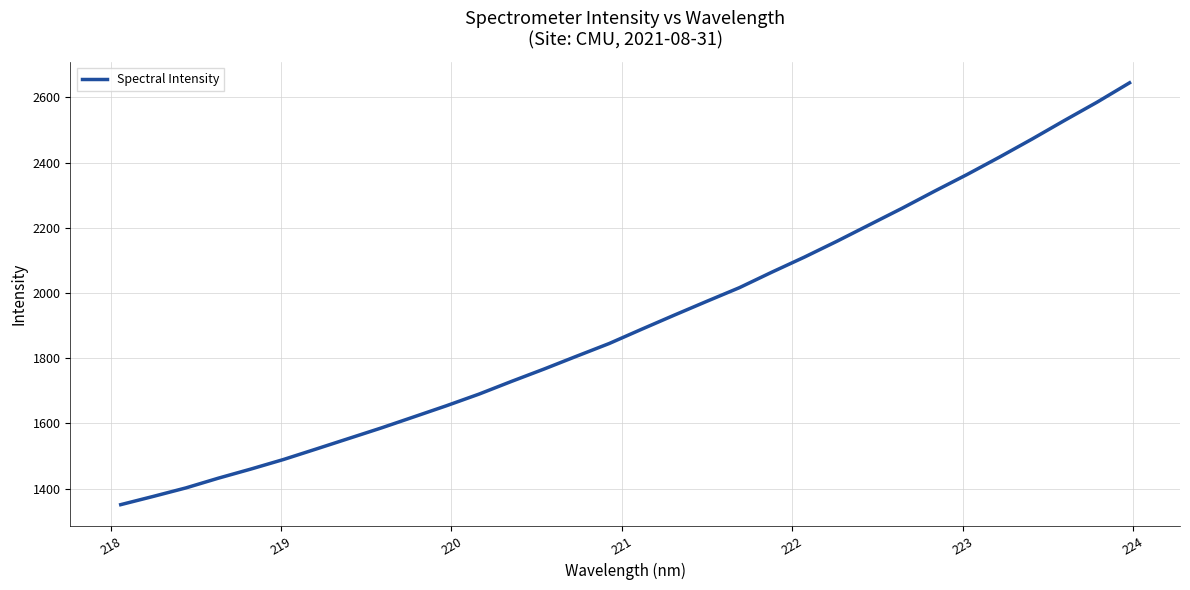

What is the difference between the maximum and minimum values?

1294.3